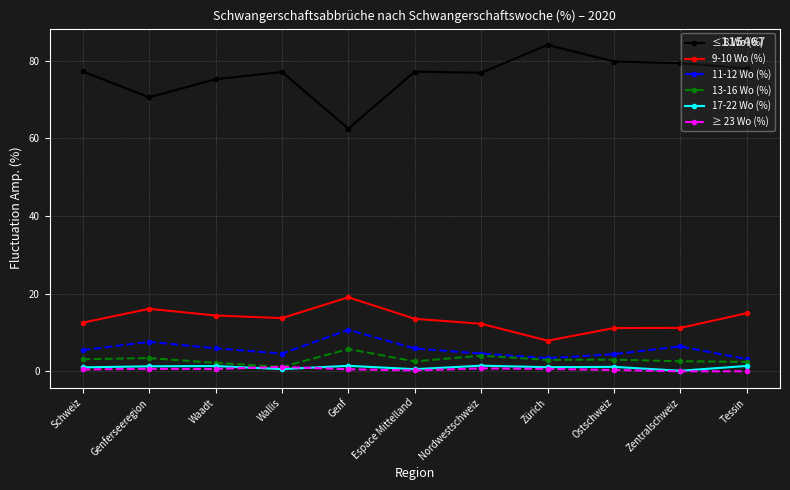

True or false: 17-22 Wo (%) has more than 1 interior local peaks.

True